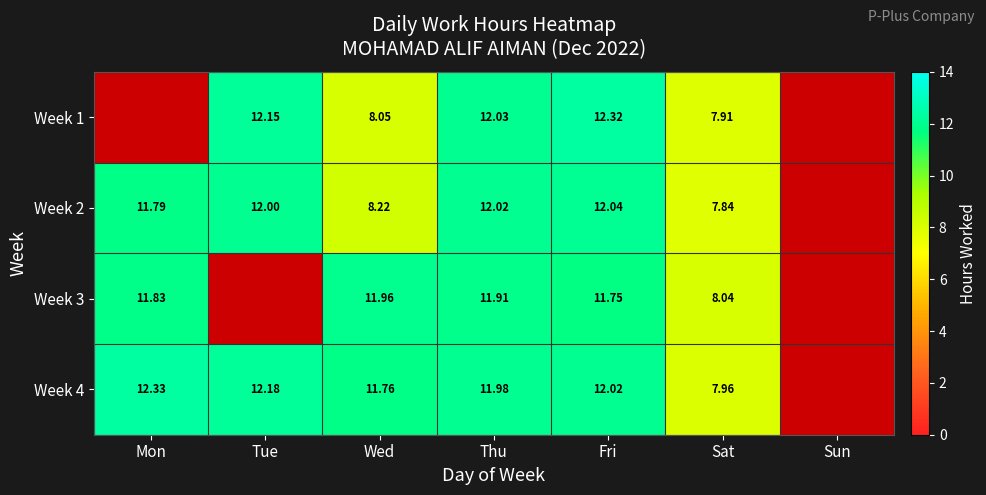

At which category does the chart reach its minimum across all series?

Sat